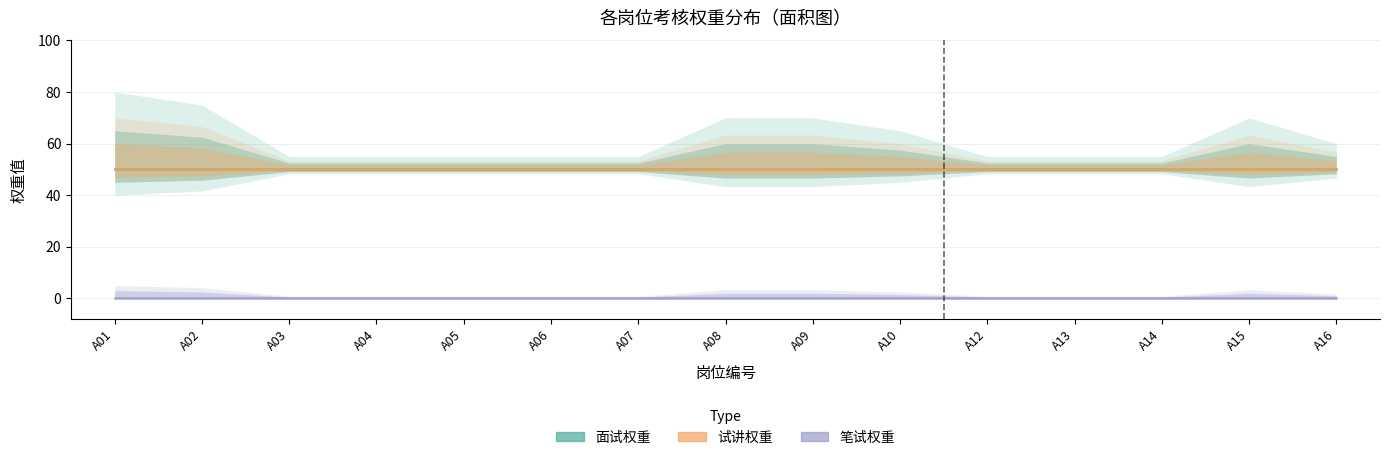

Rank the series by their maximum value, from highest to lowest.

面试权重, 试讲权重, 笔试权重